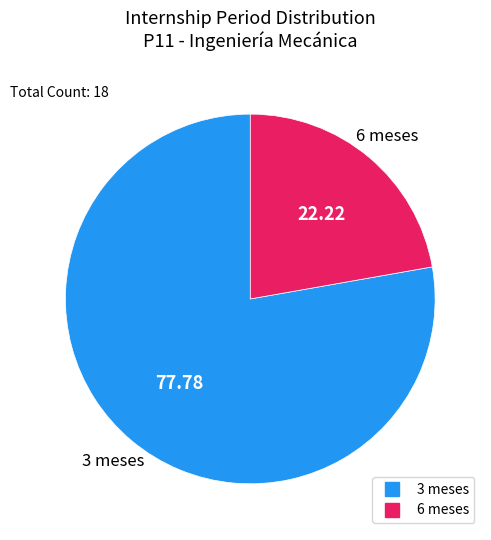

Do 6 meses and 3 meses together represent more than half of the pie?

Yes